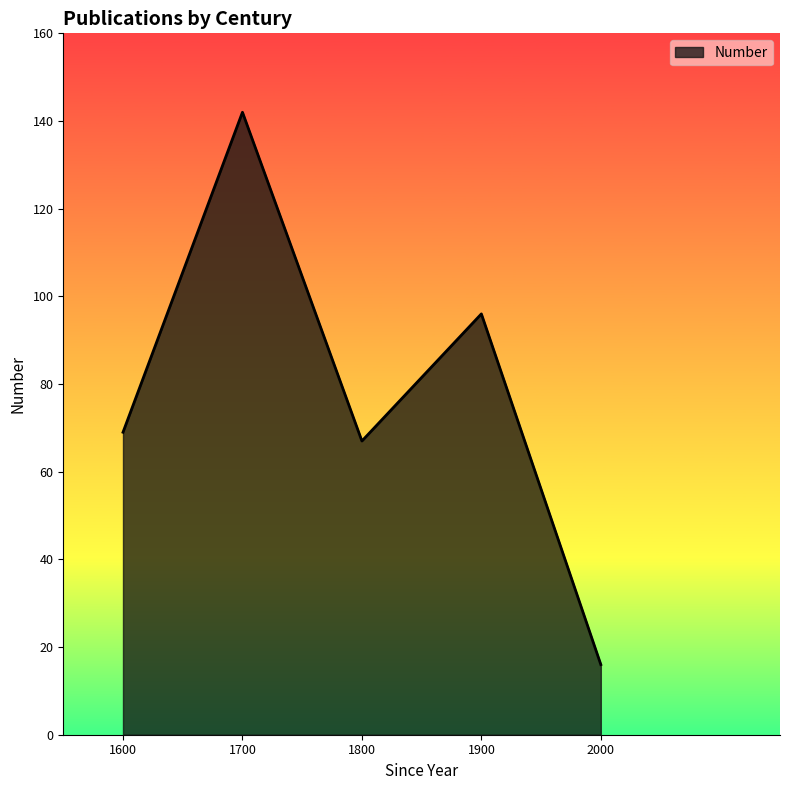

How many lines are shown in the chart?

1